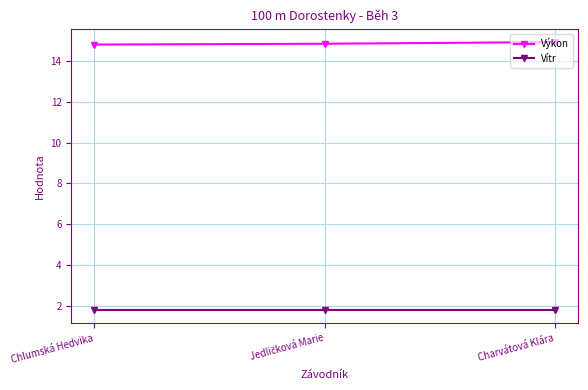

Is this an area chart (filled region under the line)?

No